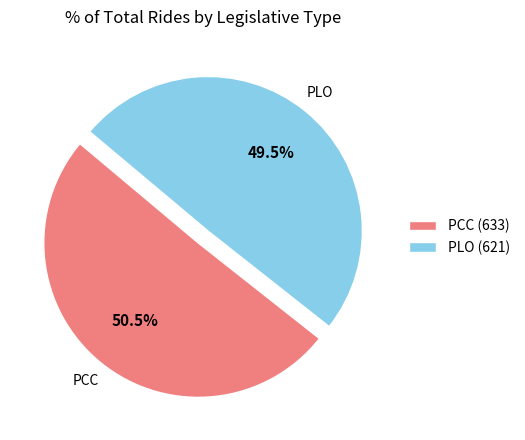

Count the number of slices in the pie.

2